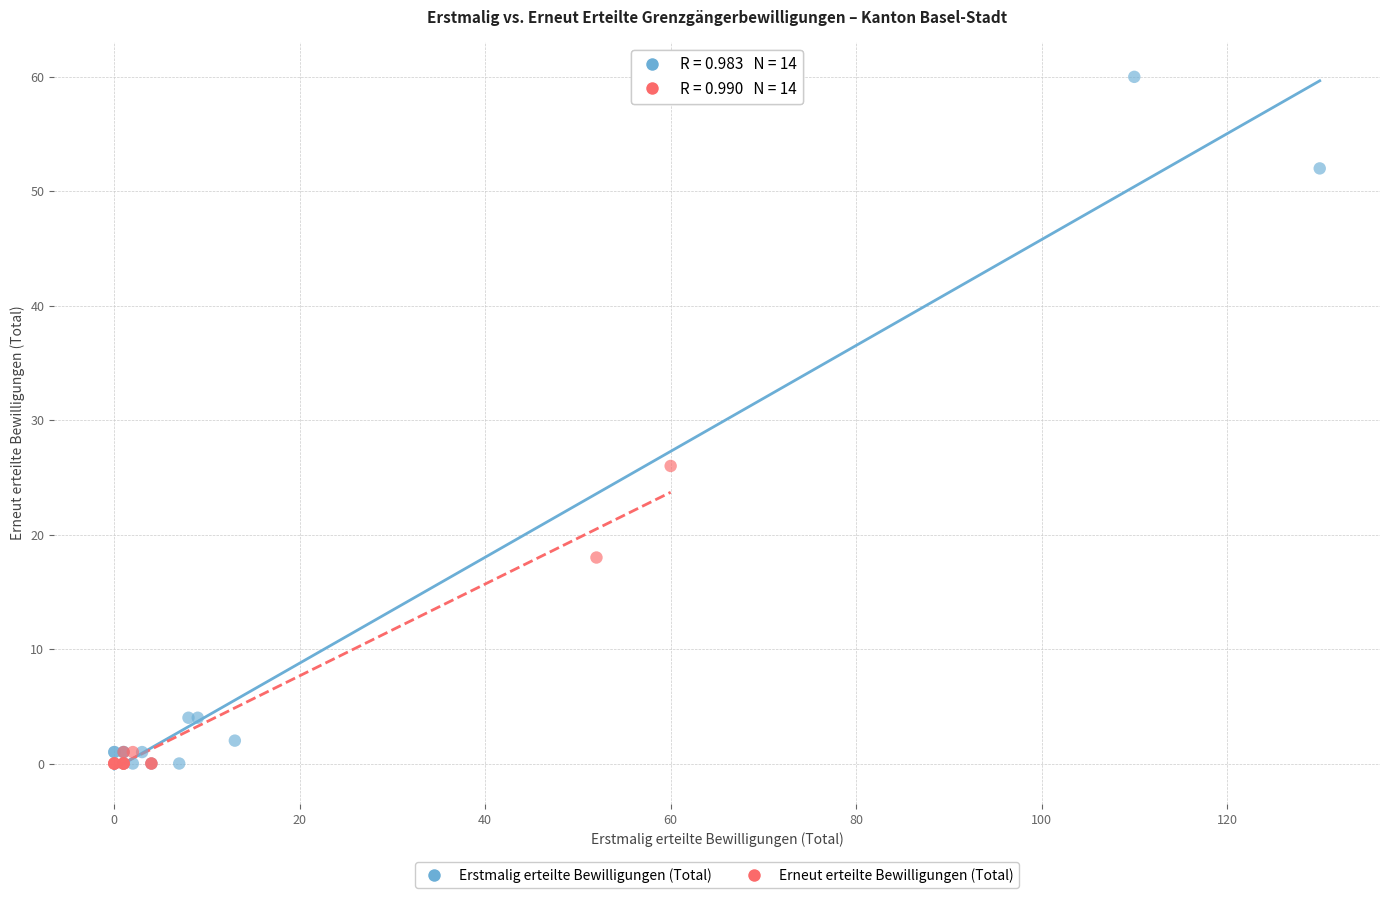

Which series has the widest spread of Y values?

Erstmalig erteilte Bewilligungen (Total)